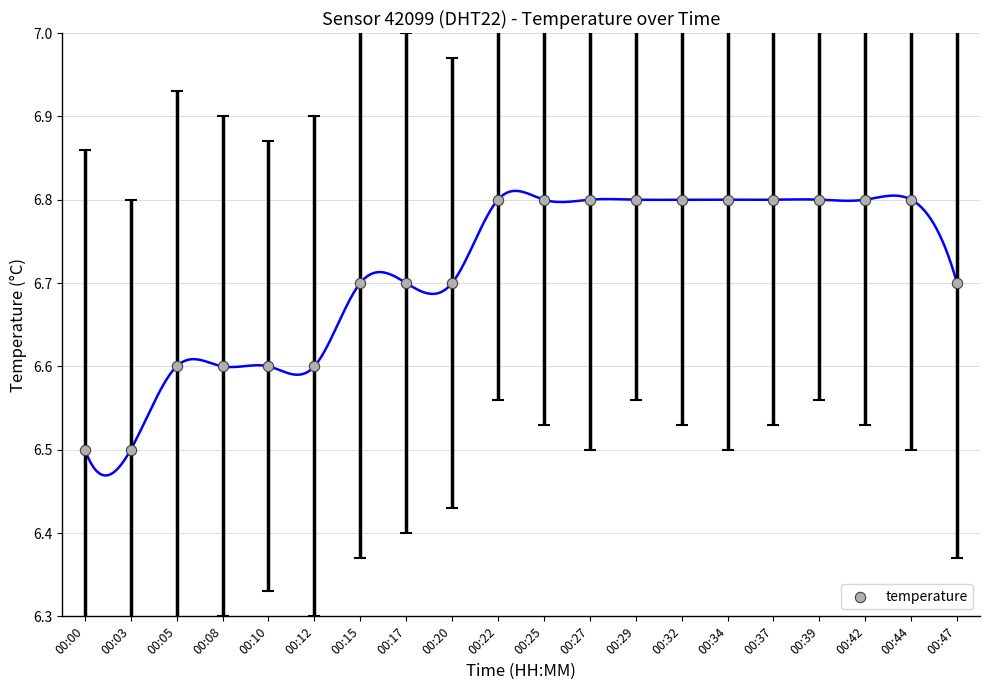

What is the range of Y values (max minus min)?

0.3